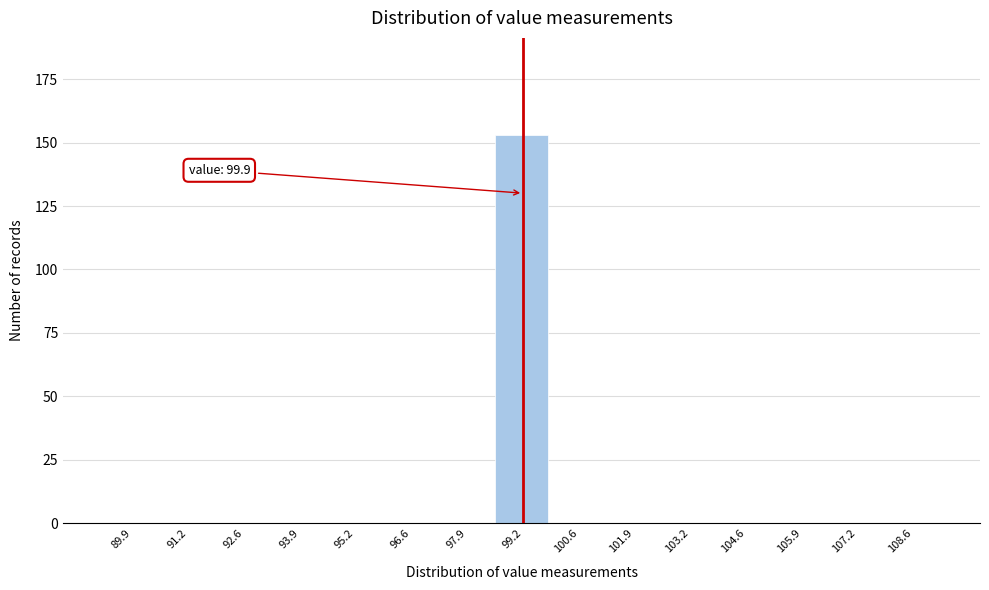

Reading right to left, transcribe all the data shown in this chart.

108.6=0	107.2=0	105.9=0	104.6=0	103.2=0	101.9=0	100.6=0	99.2=153	97.9=0	96.6=0	95.2=0	93.9=0	92.6=0	91.2=0	89.9=0